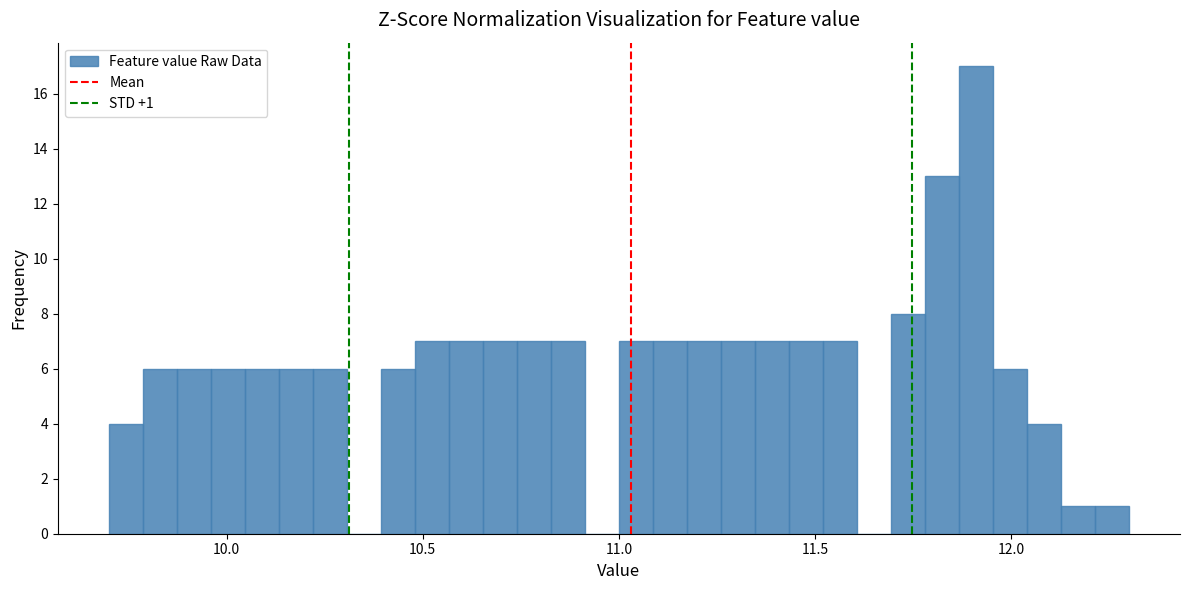

Read against the x-axis, roughly where is the centre of the tallest bar?

11.90